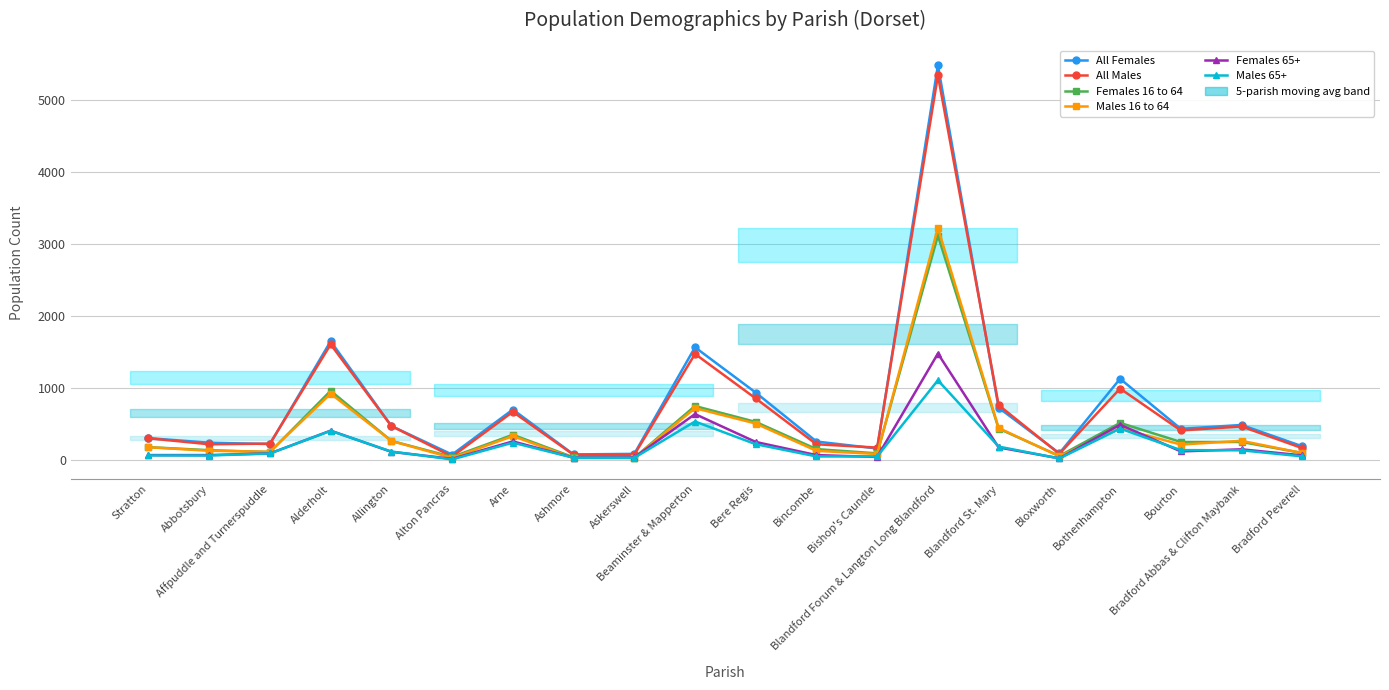

Which series changed the most between Allington and Arne?

All Females